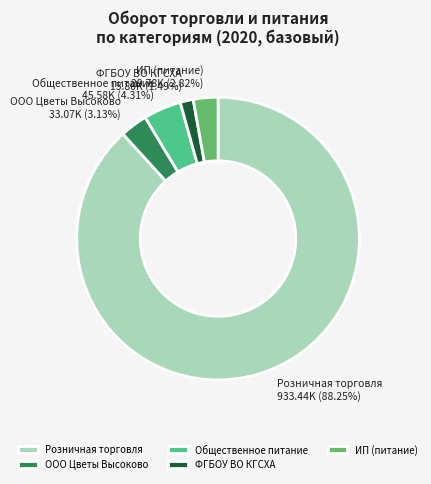

Between ООО Цветы Высоково and Общественное питание, which is larger?

Общественное питание